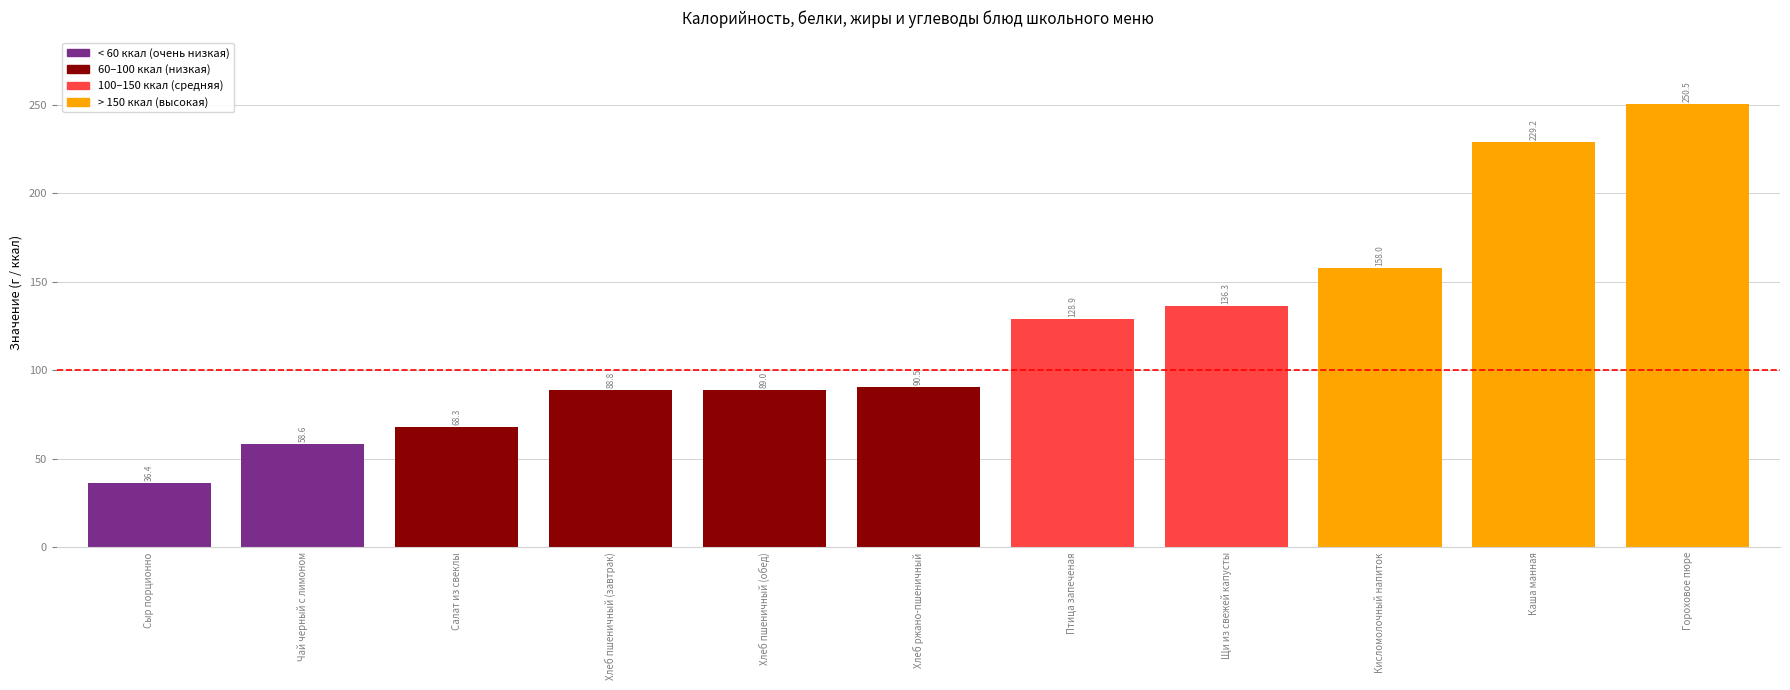

What is the sum of all values?

1334.4